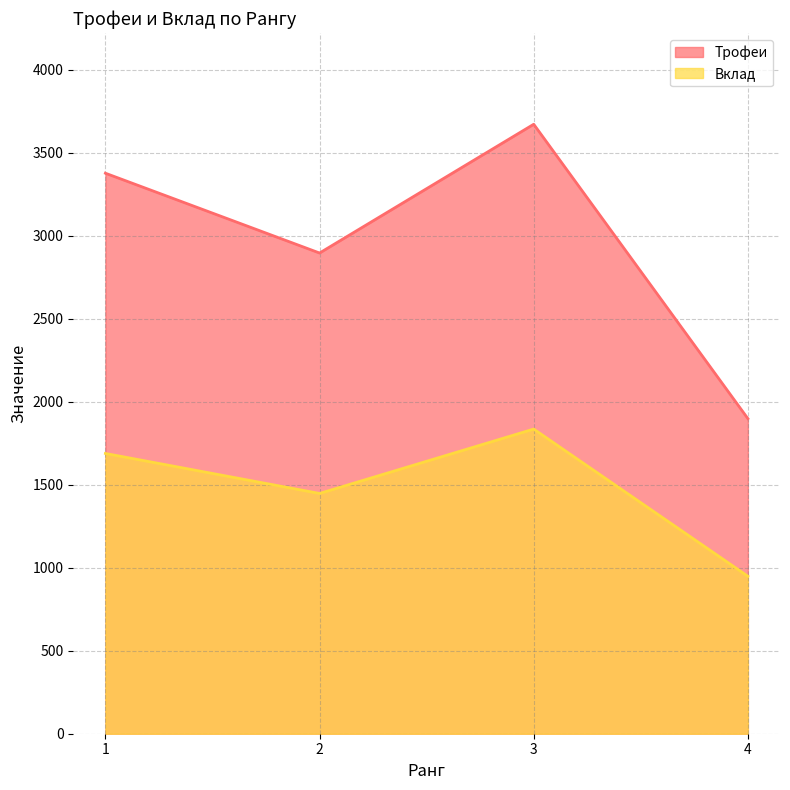

Count the number of categories in the chart.

4